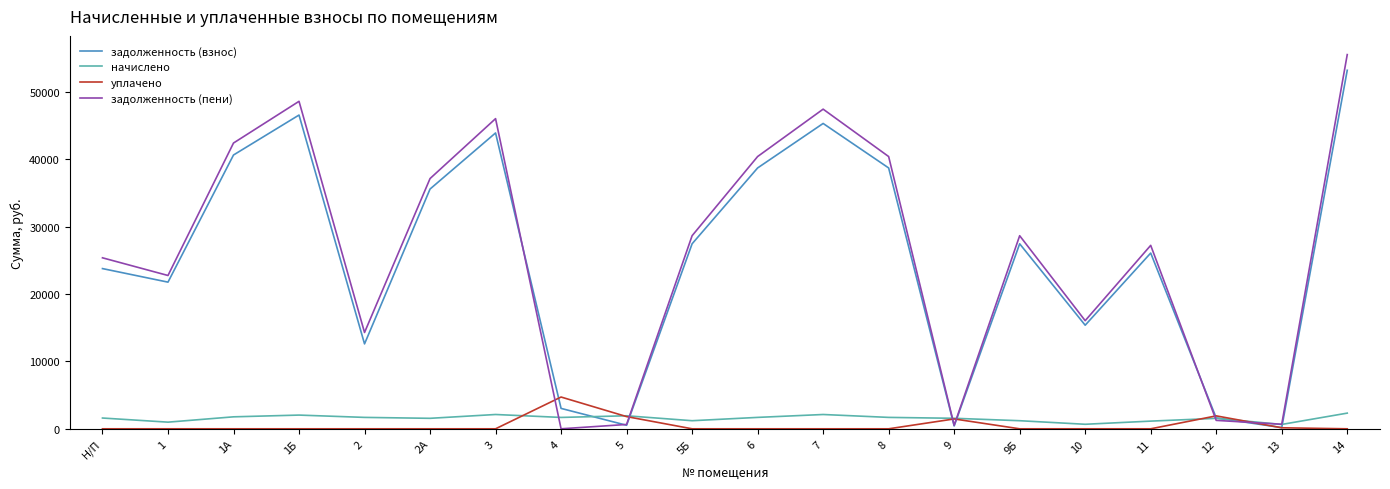

The value of задолженность (взнос) at 2А is 35567.5. True or false?

True